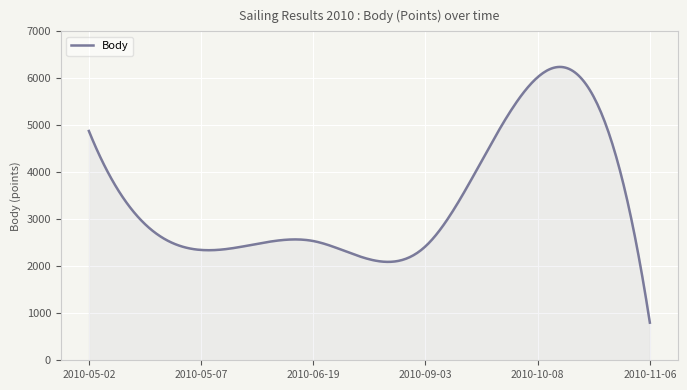

What is the maximum value shown in the chart?

6243.5